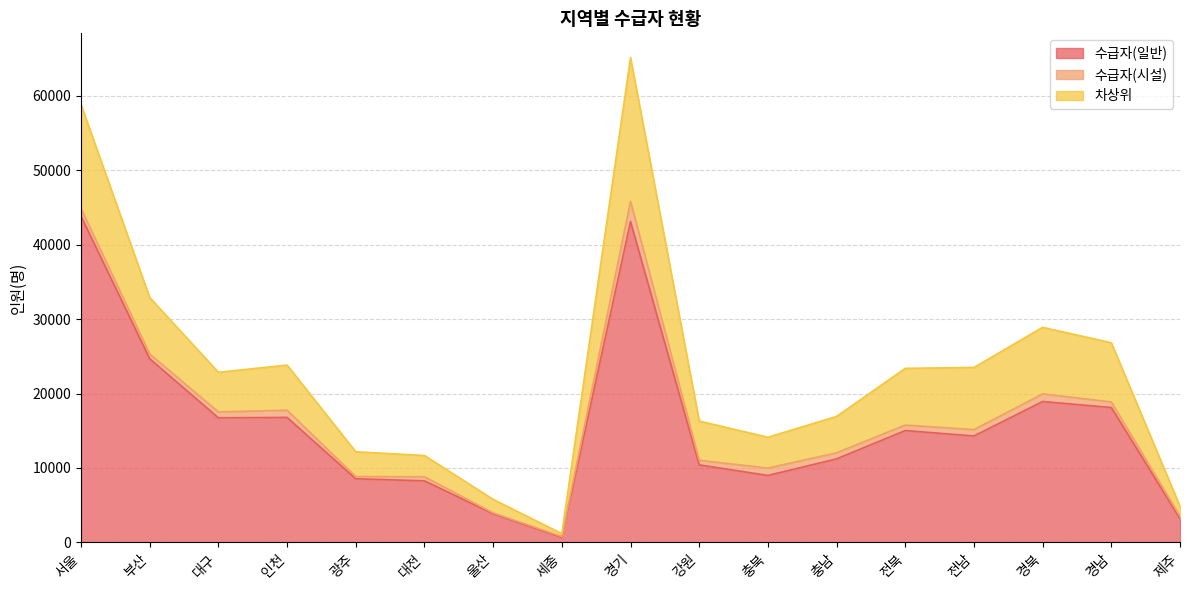

Which category has the highest value in the 수급자(일반) series?

서울